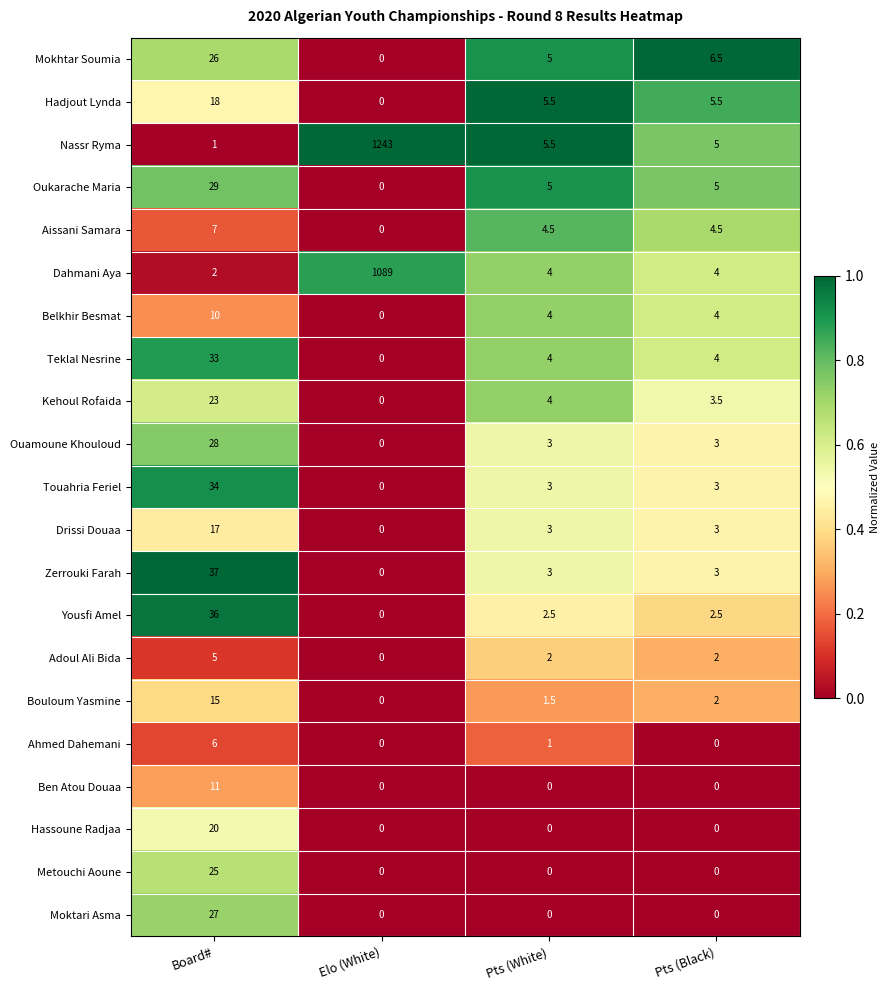

What is the difference between the Adoul Ali Bida values at Pts (Black) and Elo (White)?

2.0